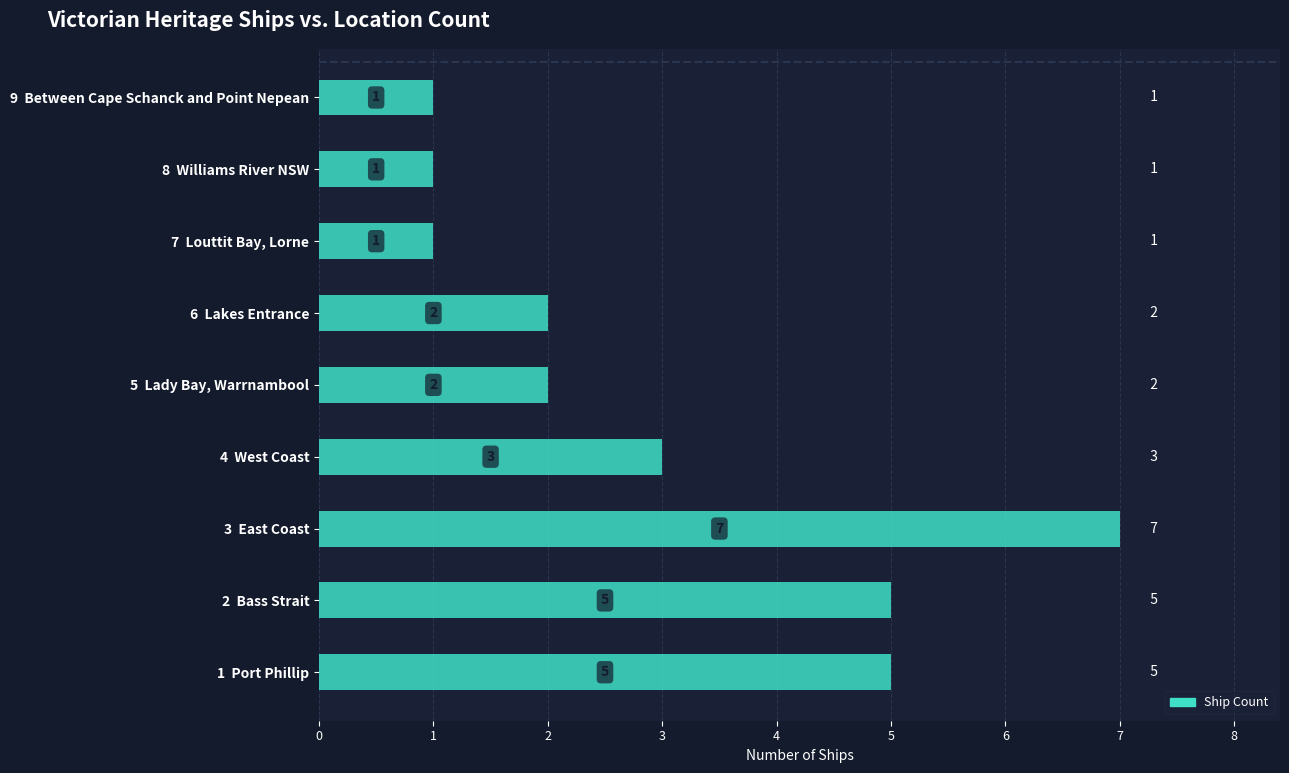

How many series are shown in this chart?

1